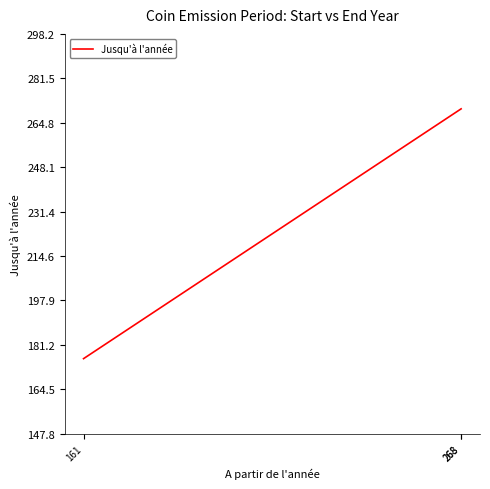

What is the sum of the values at 268 and 268?

540